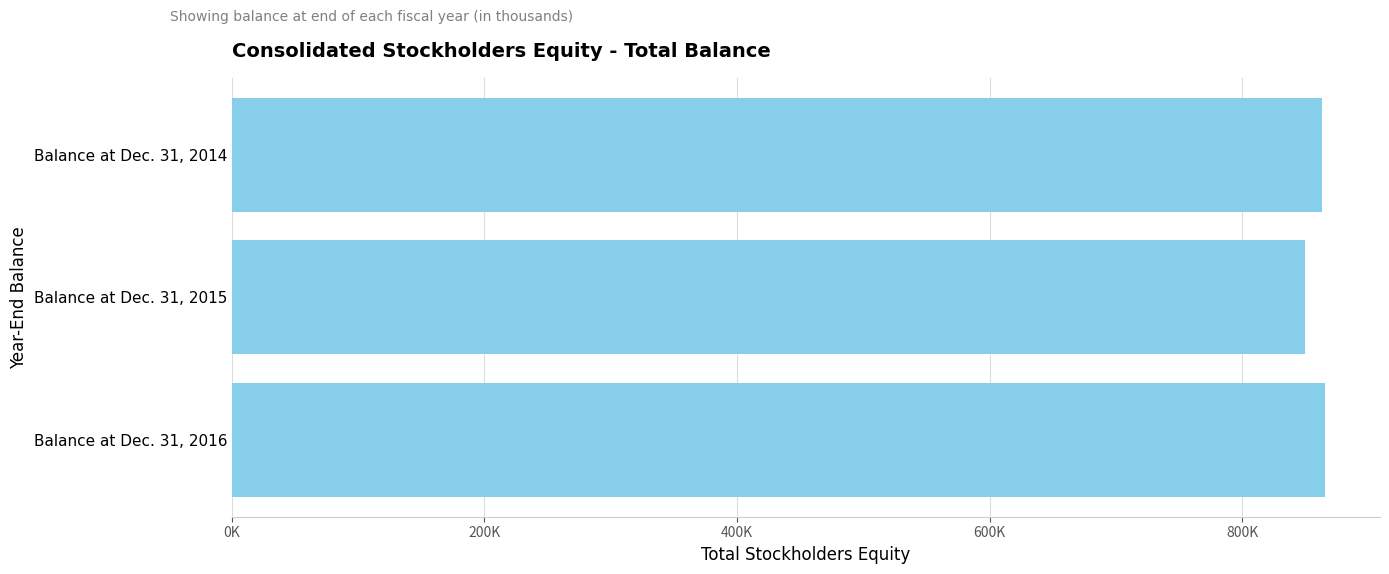

Are the bars horizontal?

Yes